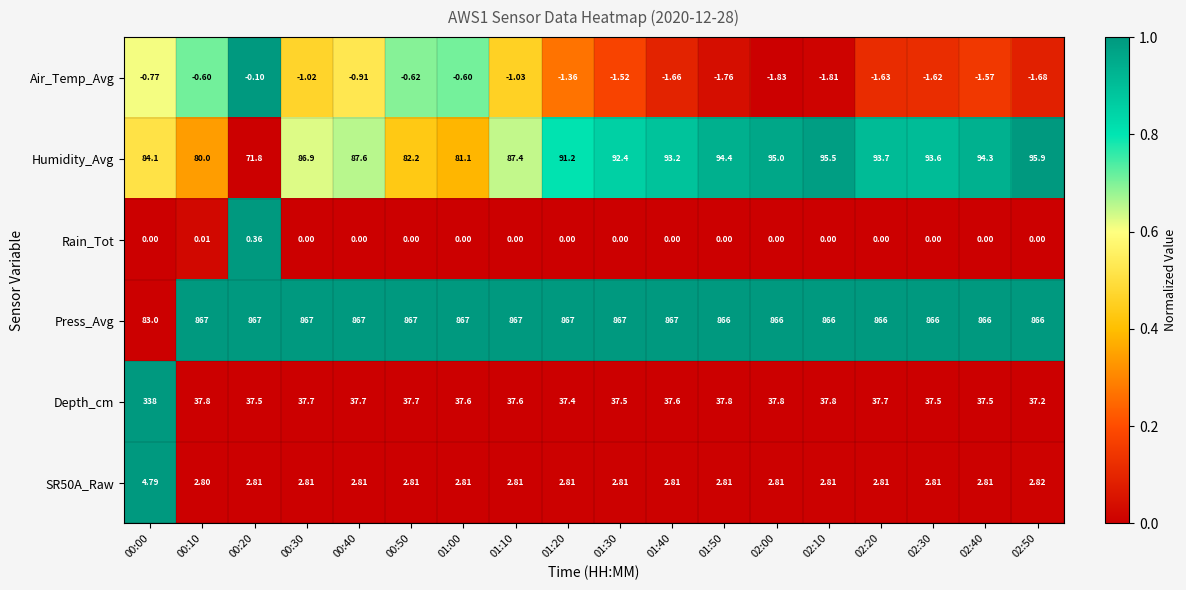

Which series has the widest spread of values?

Press_Avg